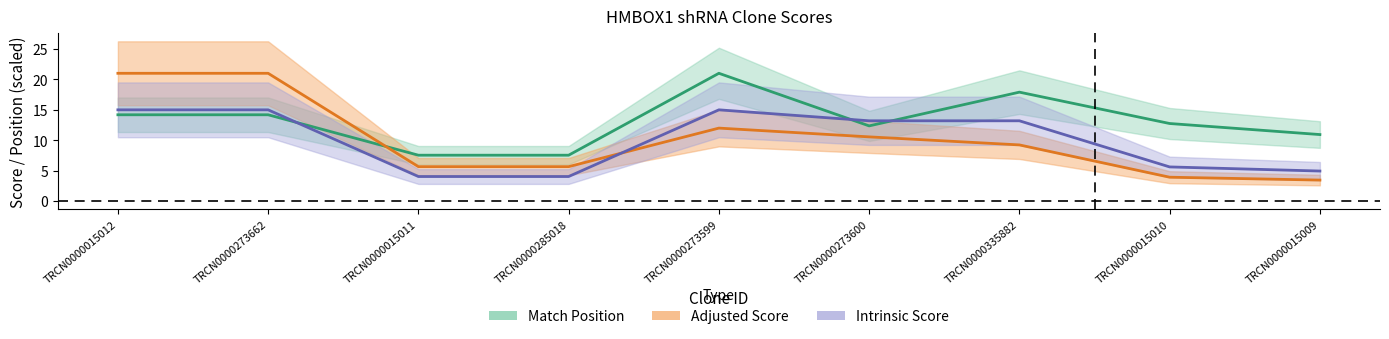

What is the label of the 3rd point from the left?

TRCN0000015011